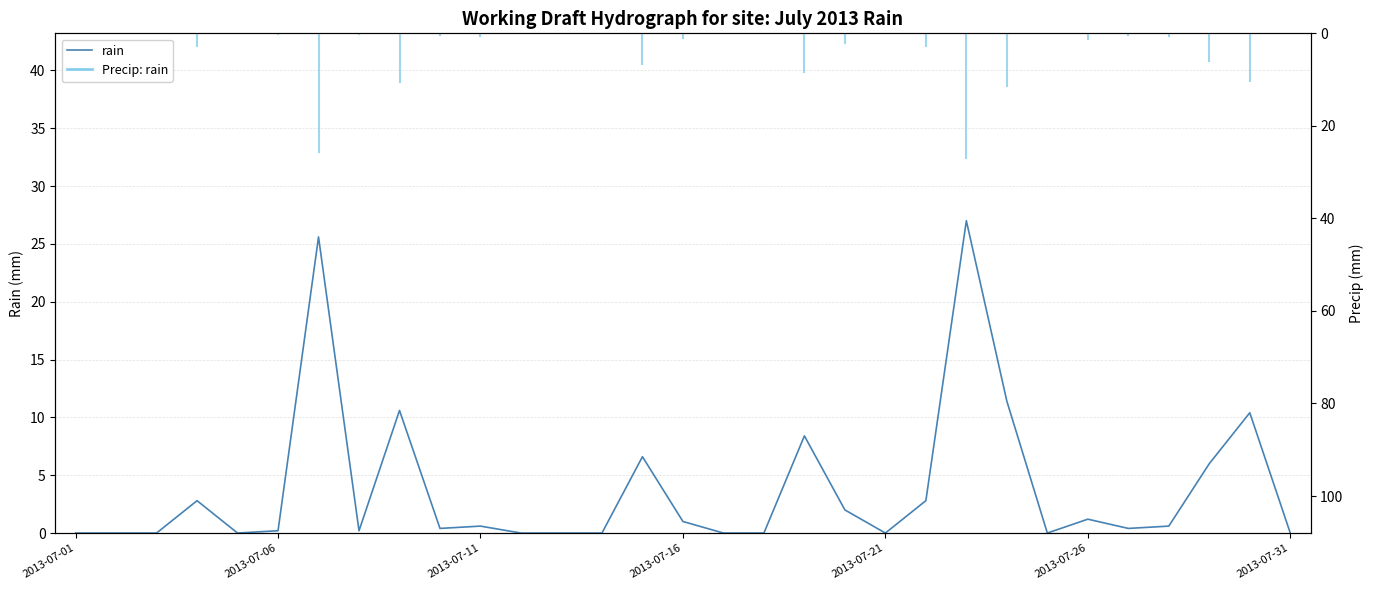

Which label corresponds to the smallest value in the chart?

2013-07-01